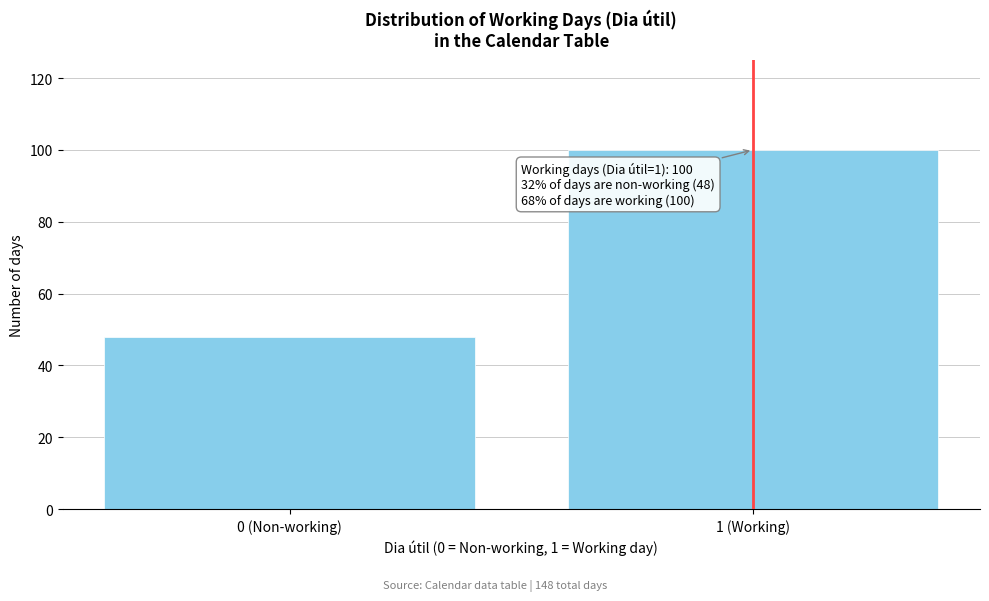

Reading right to left, what are all the values shown in this chart?

100	48